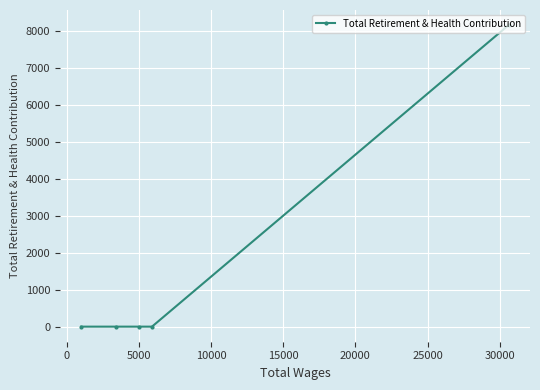

What is the greatest value displayed?

8159